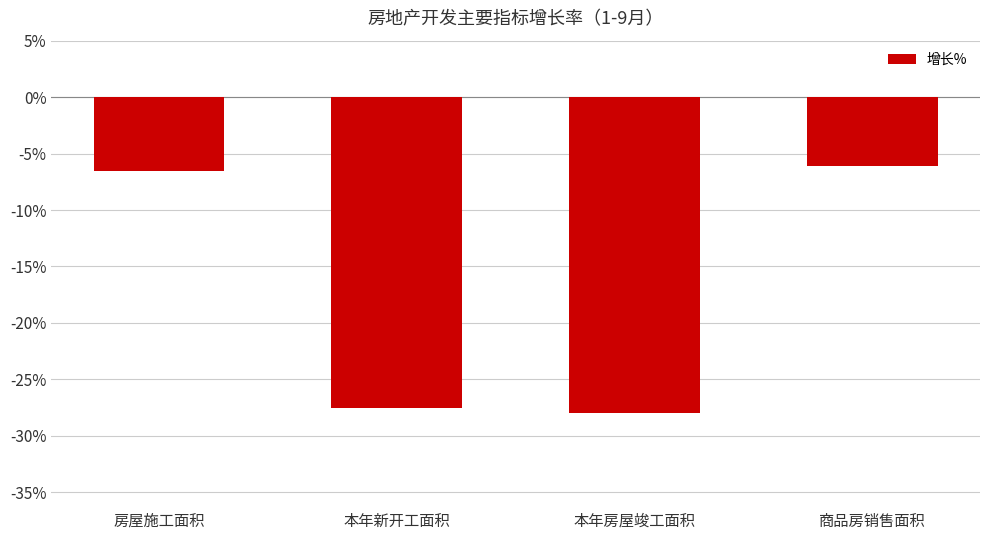

What value does the data have at 本年新开工面积?

-27.5